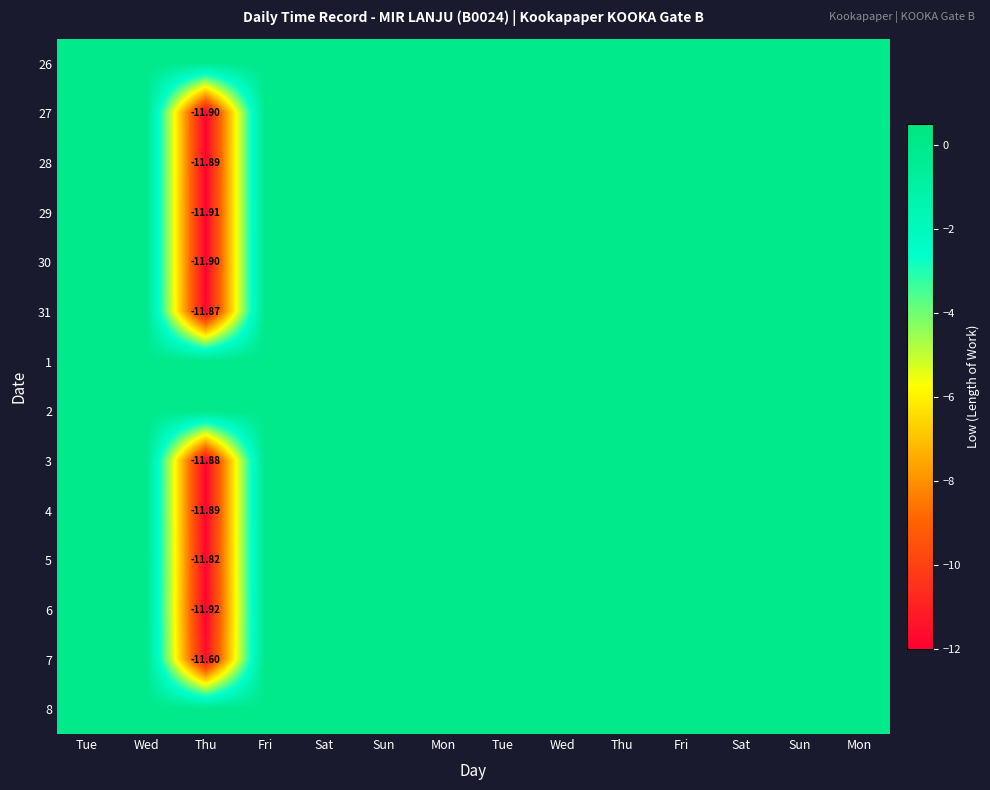

How many series are shown in this chart?

14